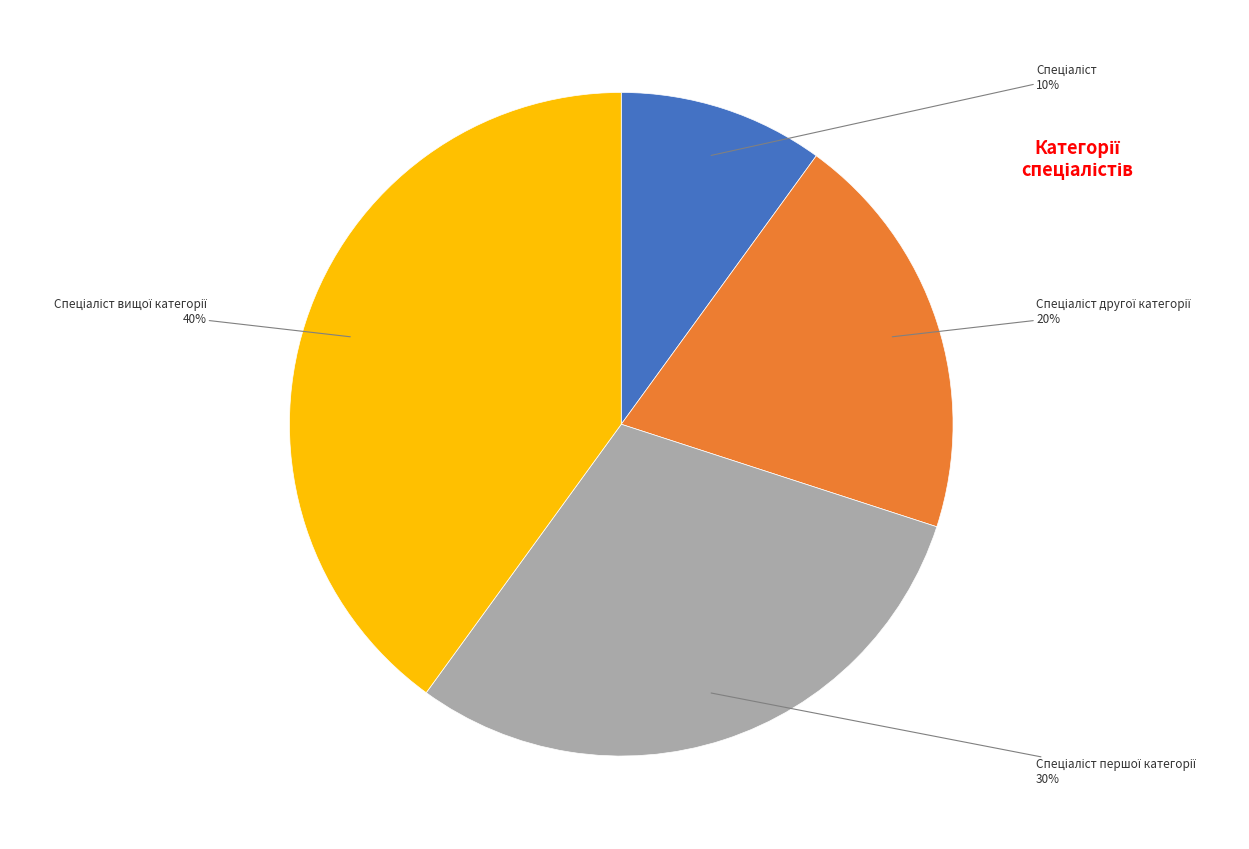

Does any single category account for the majority?

No